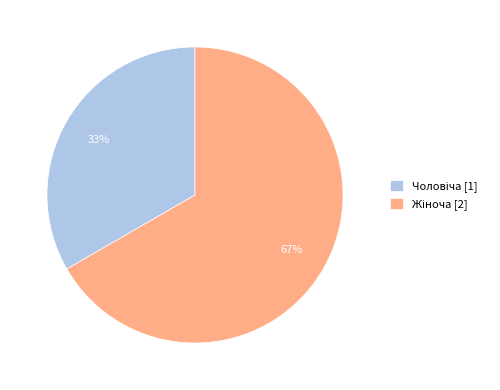

To the nearest percent, what is the average slice percentage?

50%